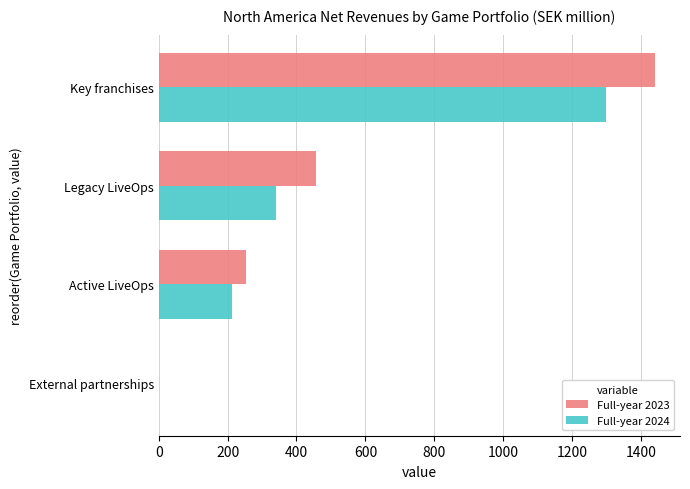

What are all the series names shown in the legend?

Full-year 2023, Full-year 2024